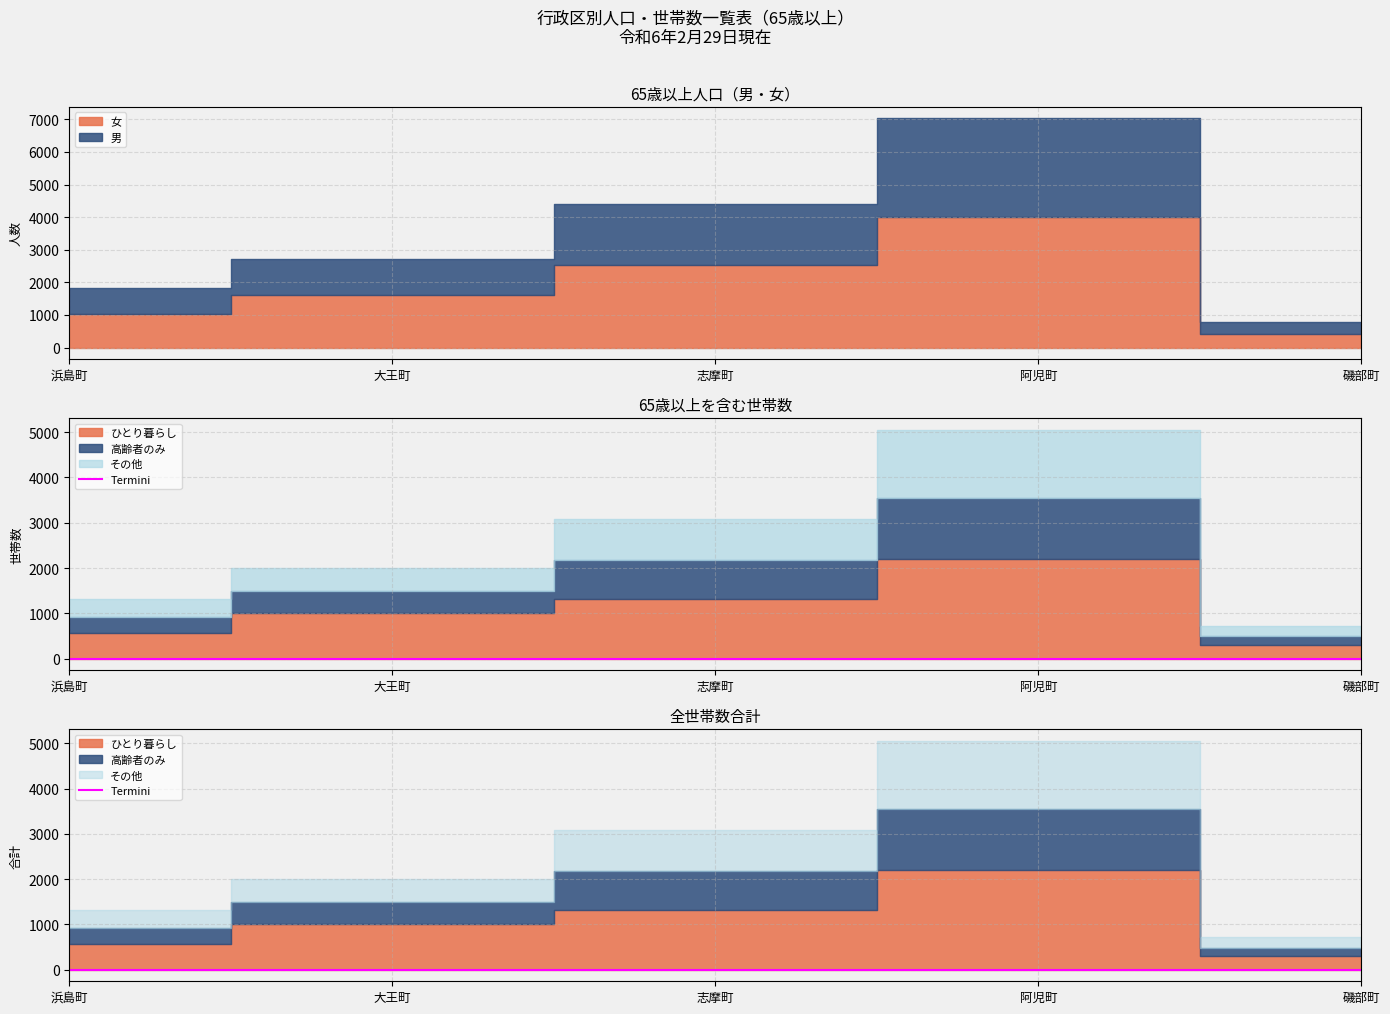

Which series changed the most between 志摩町 and 阿児町?

女